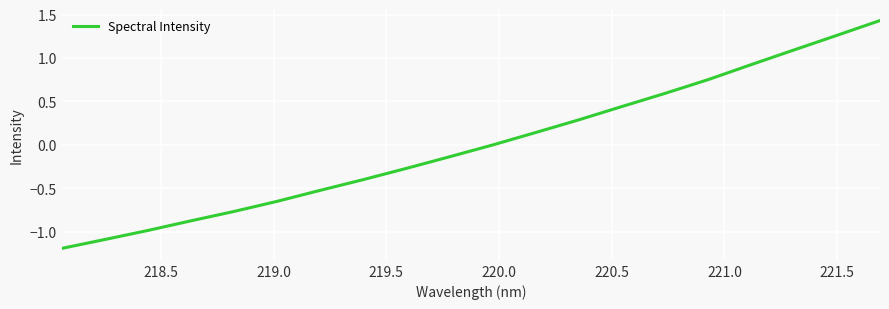

What is the difference between the maximum and minimum values?

2.6